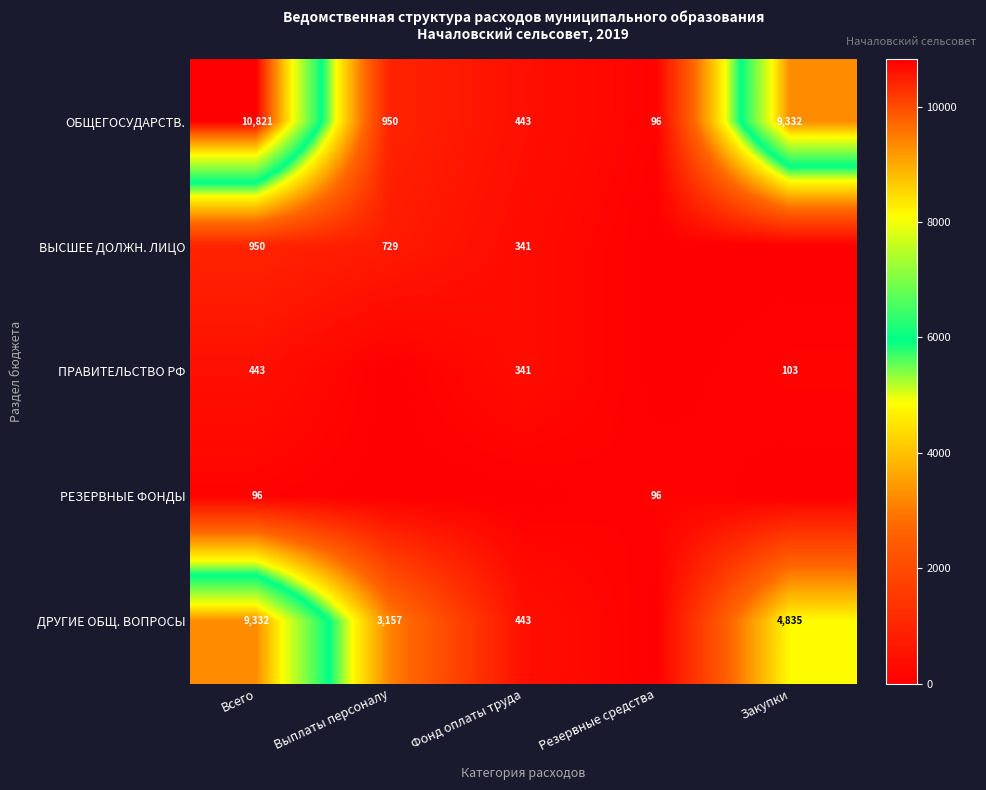

What value does the ОБЩЕГОСУДАРСТВ. series have at Фонд оплаты труда, to the nearest 10?

440